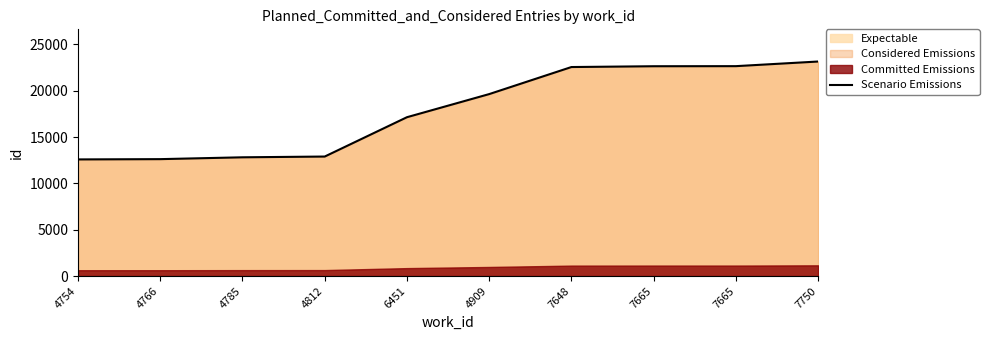

What is the average value?

17865